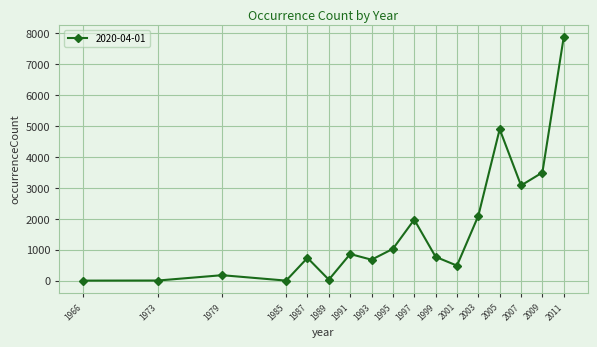

Where is the data nearest to the value 3937?

2009